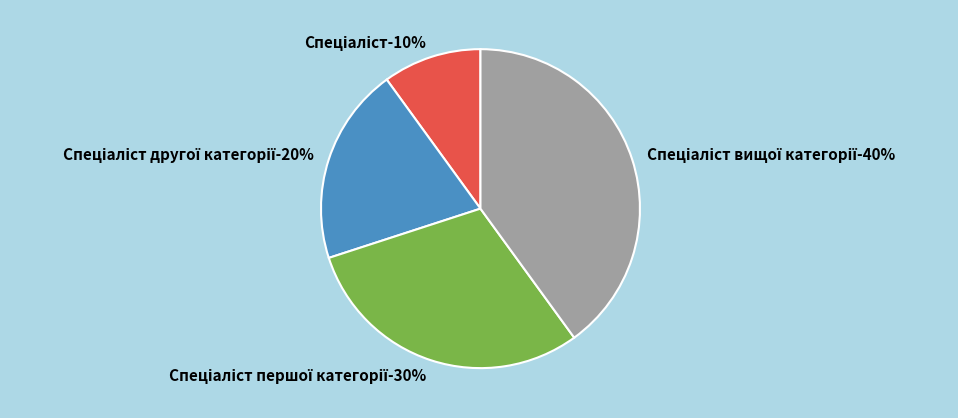

To the nearest percent, what is the combined percentage of Спеціаліст and Спеціаліст вищої категорії?

50%